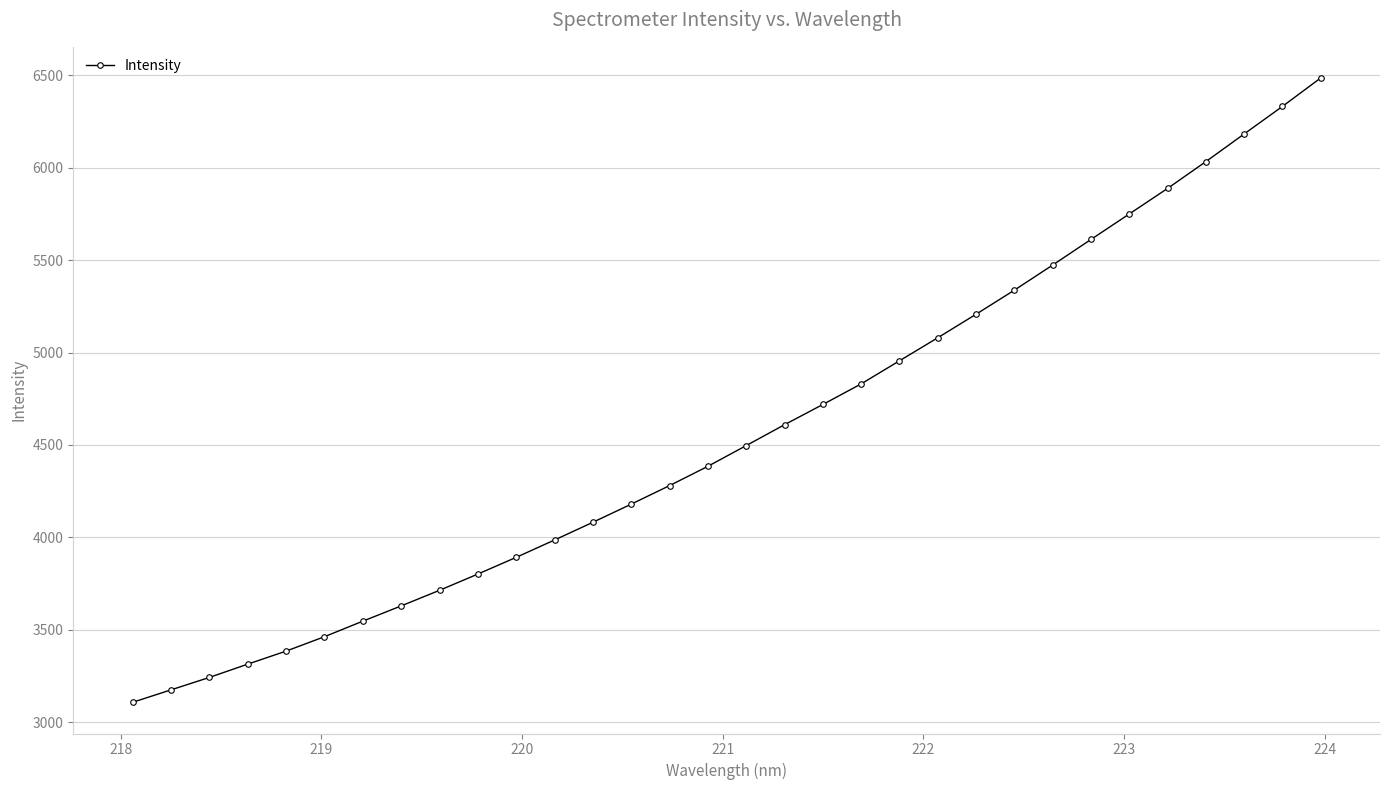

What is the greatest value displayed?

6484.7